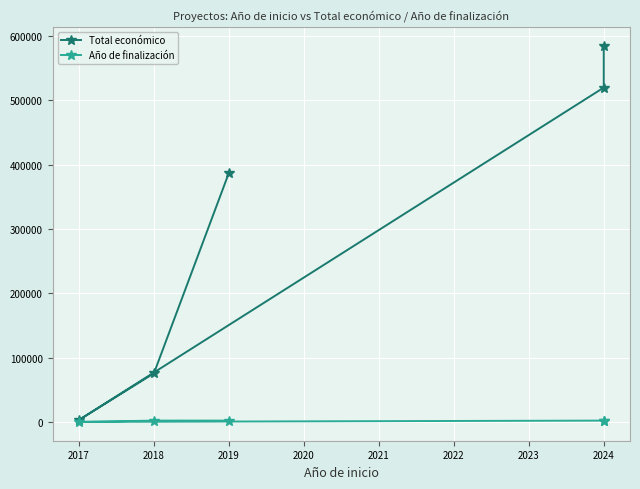

What is the average value of the Total económico series?

314305